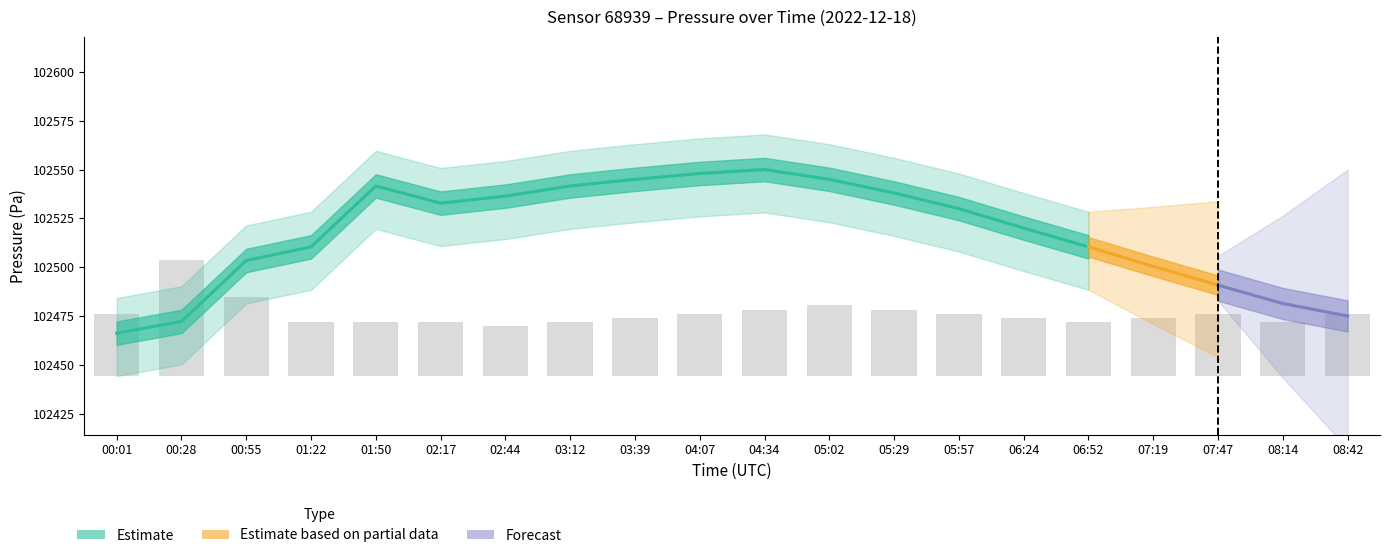

At which category is the sum across all series the highest?

04:34